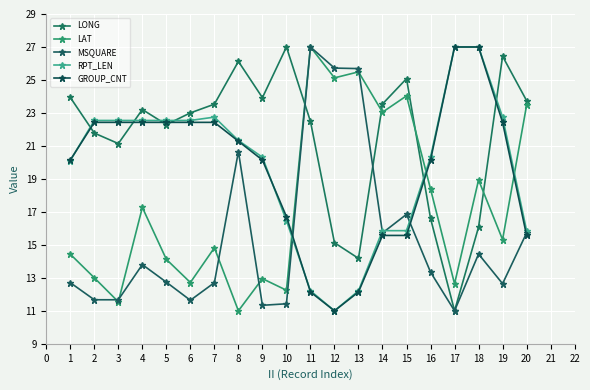

True or false: LONG has a value of 22.5 at 11.

True